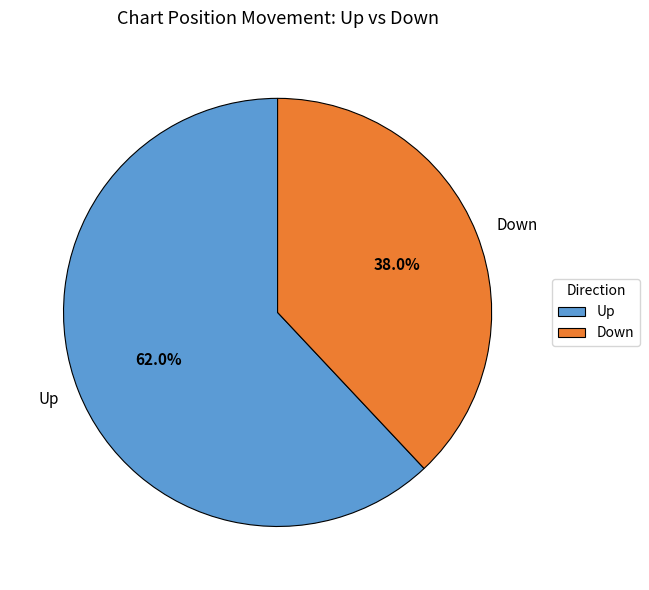

Count the number of slices in the pie.

2